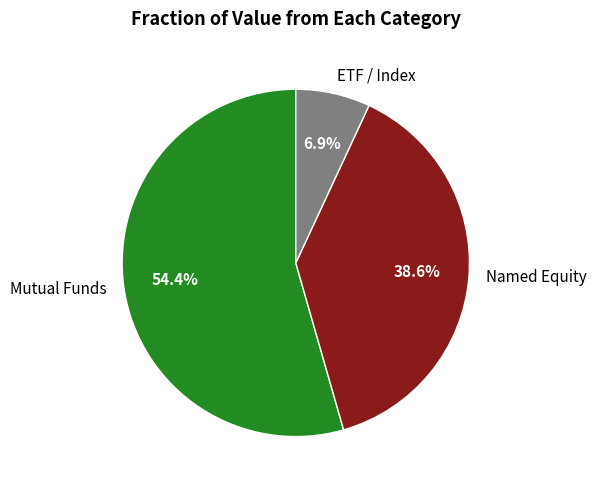

What is the majority slice?

Mutual Funds